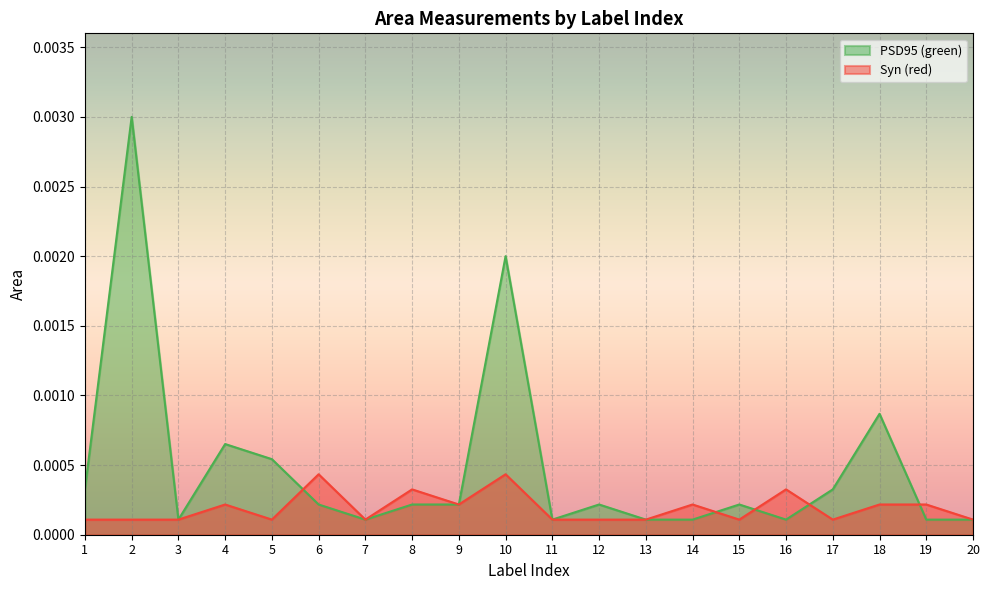

Reading right to left, what are all the values shown in this chart?

PSD95 (green): 20=0.0	19=0.0	18=0.0	17=0.0	16=0.0	15=0.0	14=0.0	13=0.0	12=0.0	11=0.0	10=0.0	9=0.0	8=0.0	7=0.0	6=0.0	5=0.0	4=0.0	3=0.0	2=0.0	1=0.0
Syn (red): 20=0.0	19=0.0	18=0.0	17=0.0	16=0.0	15=0.0	14=0.0	13=0.0	12=0.0	11=0.0	10=0.0	9=0.0	8=0.0	7=0.0	6=0.0	5=0.0	4=0.0	3=0.0	2=0.0	1=0.0